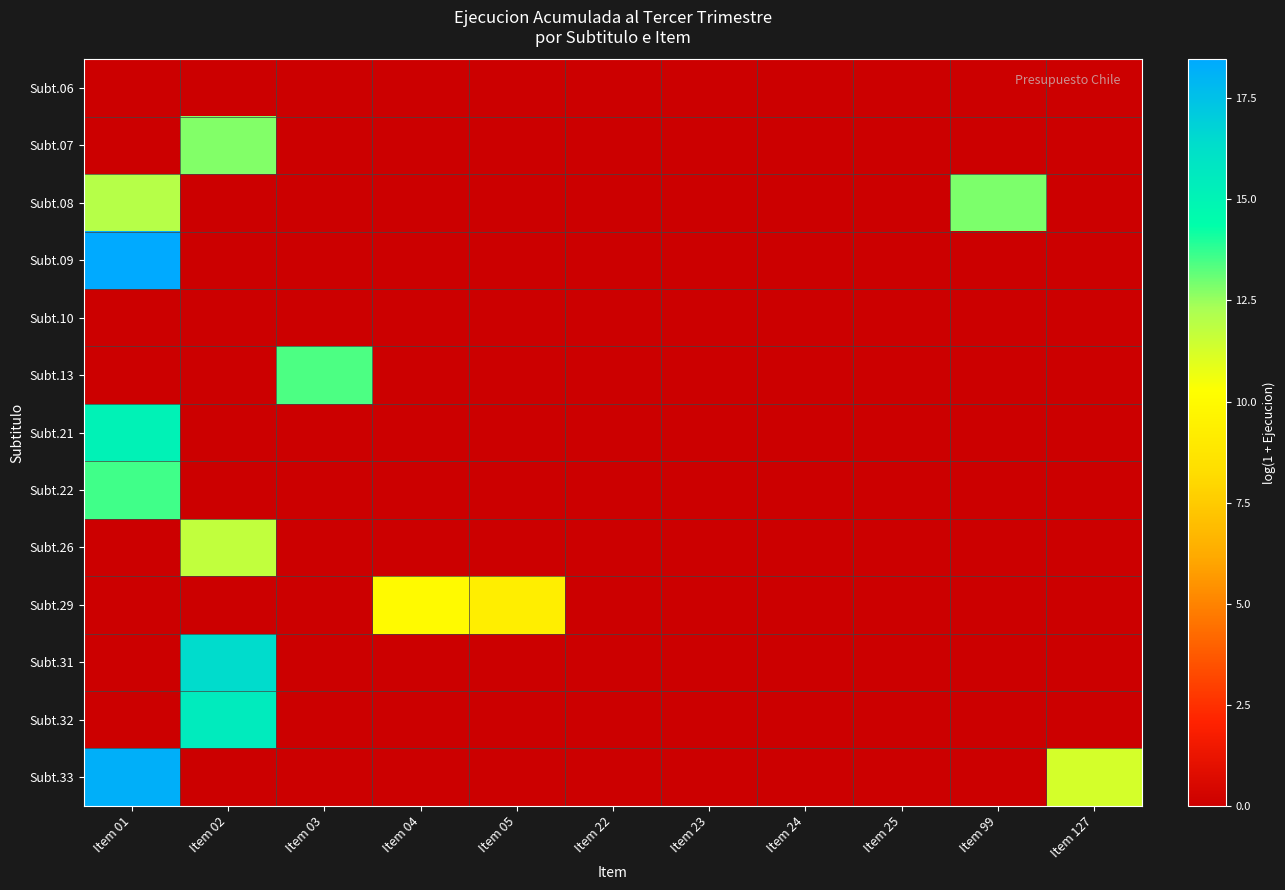

Reading right to left, what are all the values shown in this chart?

Subt.06: Item 127=0.0	Item 99=0.0	Item 25=0.0	Item 24=0.0	Item 23=0.0	Item 22=0.0	Item 05=0.0	Item 04=0.0	Item 03=0.0	Item 02=0.0	Item 01=0.0
Subt.07: Item 127=0.0	Item 99=0.0	Item 25=0.0	Item 24=0.0	Item 23=0.0	Item 22=0.0	Item 05=0.0	Item 04=0.0	Item 03=0.0	Item 02=12.8	Item 01=0.0
Subt.08: Item 127=0.0	Item 99=12.8	Item 25=0.0	Item 24=0.0	Item 23=0.0	Item 22=0.0	Item 05=0.0	Item 04=0.0	Item 03=0.0	Item 02=0.0	Item 01=12.0
Subt.09: Item 127=0.0	Item 99=0.0	Item 25=0.0	Item 24=0.0	Item 23=0.0	Item 22=0.0	Item 05=0.0	Item 04=0.0	Item 03=0.0	Item 02=0.0	Item 01=18.5
Subt.10: Item 127=0.0	Item 99=0.0	Item 25=0.0	Item 24=0.0	Item 23=0.0	Item 22=0.0	Item 05=0.0	Item 04=0.0	Item 03=0.0	Item 02=0.0	Item 01=0.0
Subt.13: Item 127=0.0	Item 99=0.0	Item 25=0.0	Item 24=0.0	Item 23=0.0	Item 22=0.0	Item 05=0.0	Item 04=0.0	Item 03=13.4	Item 02=0.0	Item 01=0.0
Subt.21: Item 127=0.0	Item 99=0.0	Item 25=0.0	Item 24=0.0	Item 23=0.0	Item 22=0.0	Item 05=0.0	Item 04=0.0	Item 03=0.0	Item 02=0.0	Item 01=15.1
Subt.22: Item 127=0.0	Item 99=0.0	Item 25=0.0	Item 24=0.0	Item 23=0.0	Item 22=0.0	Item 05=0.0	Item 04=0.0	Item 03=0.0	Item 02=0.0	Item 01=13.6
Subt.26: Item 127=0.0	Item 99=0.0	Item 25=0.0	Item 24=0.0	Item 23=0.0	Item 22=0.0	Item 05=0.0	Item 04=0.0	Item 03=0.0	Item 02=11.7	Item 01=0.0
Subt.29: Item 127=0.0	Item 99=0.0	Item 25=0.0	Item 24=0.0	Item 23=0.0	Item 22=0.0	Item 05=9.3	Item 04=10.0	Item 03=0.0	Item 02=0.0	Item 01=0.0
Subt.31: Item 127=0.0	Item 99=0.0	Item 25=0.0	Item 24=0.0	Item 23=0.0	Item 22=0.0	Item 05=0.0	Item 04=0.0	Item 03=0.0	Item 02=16.4	Item 01=0.0
Subt.32: Item 127=0.0	Item 99=0.0	Item 25=0.0	Item 24=0.0	Item 23=0.0	Item 22=0.0	Item 05=0.0	Item 04=0.0	Item 03=0.0	Item 02=15.5	Item 01=0.0
Subt.33: Item 127=11.3	Item 99=0.0	Item 25=0.0	Item 24=0.0	Item 23=0.0	Item 22=0.0	Item 05=0.0	Item 04=0.0	Item 03=0.0	Item 02=0.0	Item 01=18.2